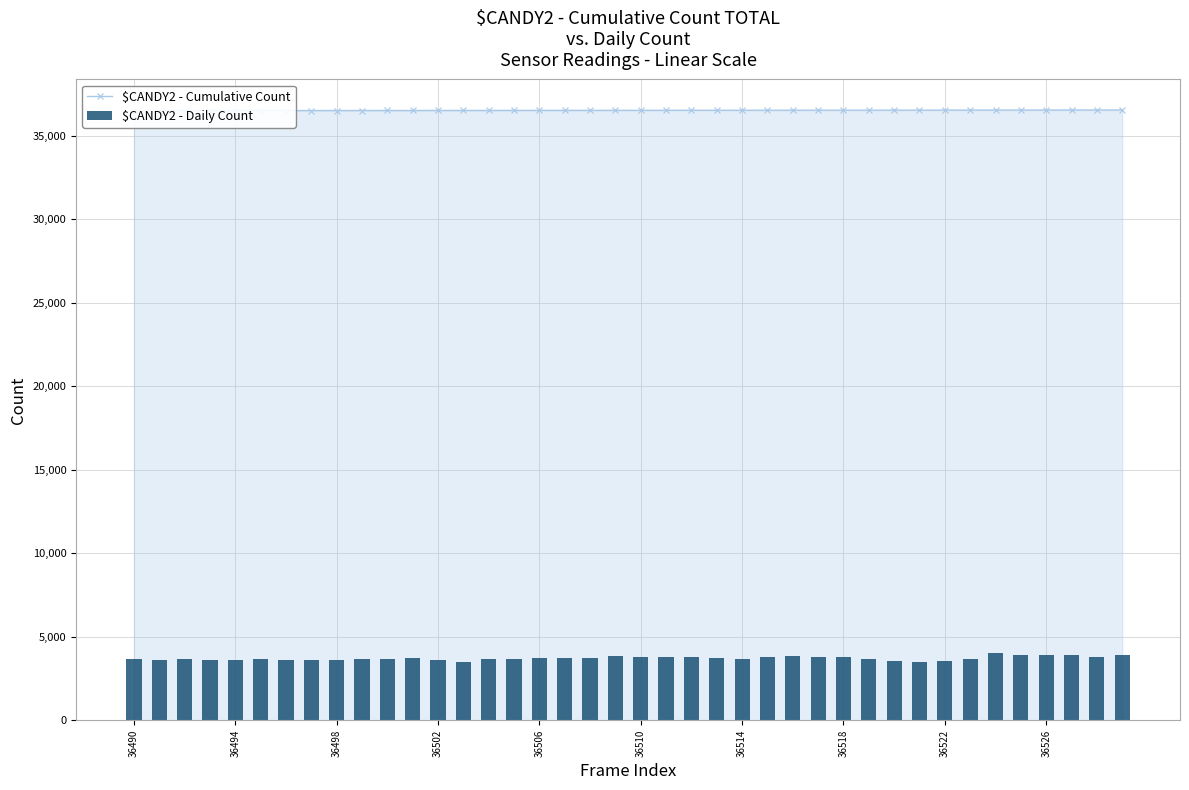

True or false: $CANDY2 - Cumulative Count has a value of 36522 at 36522.

True